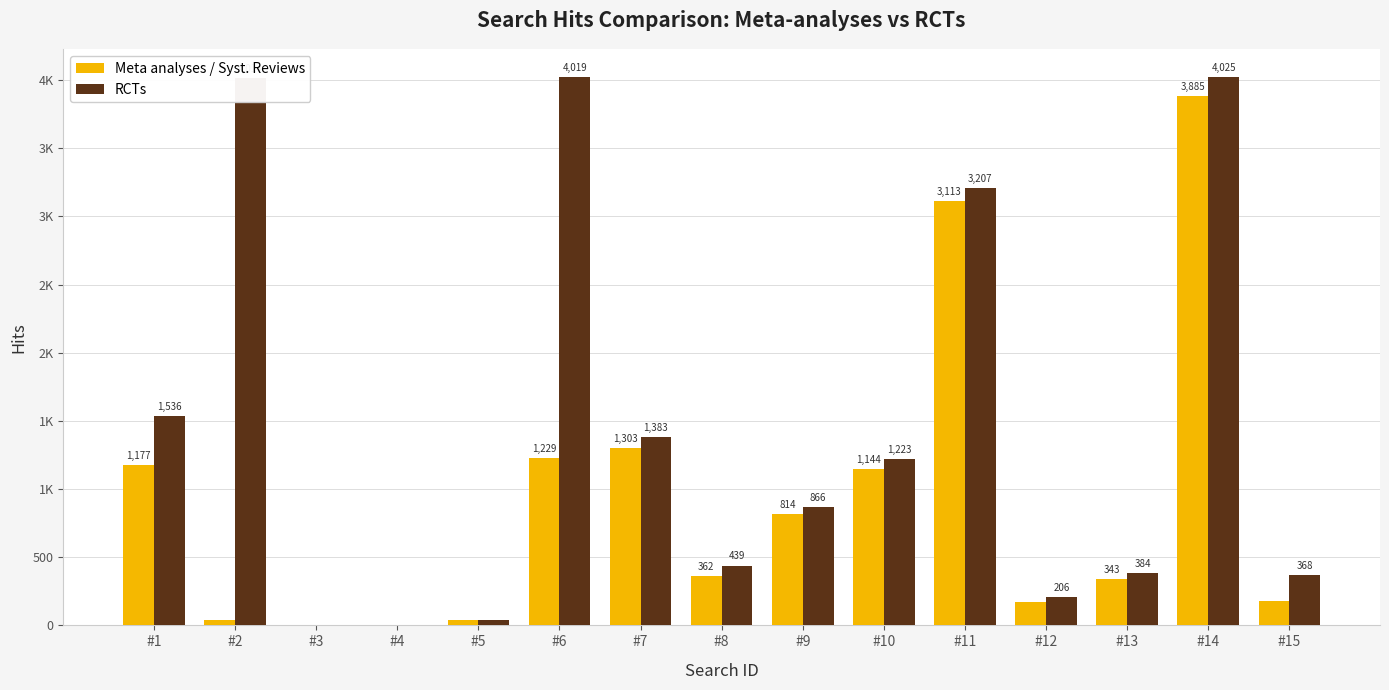

Which series changed the most between #5 and #13?

RCTs